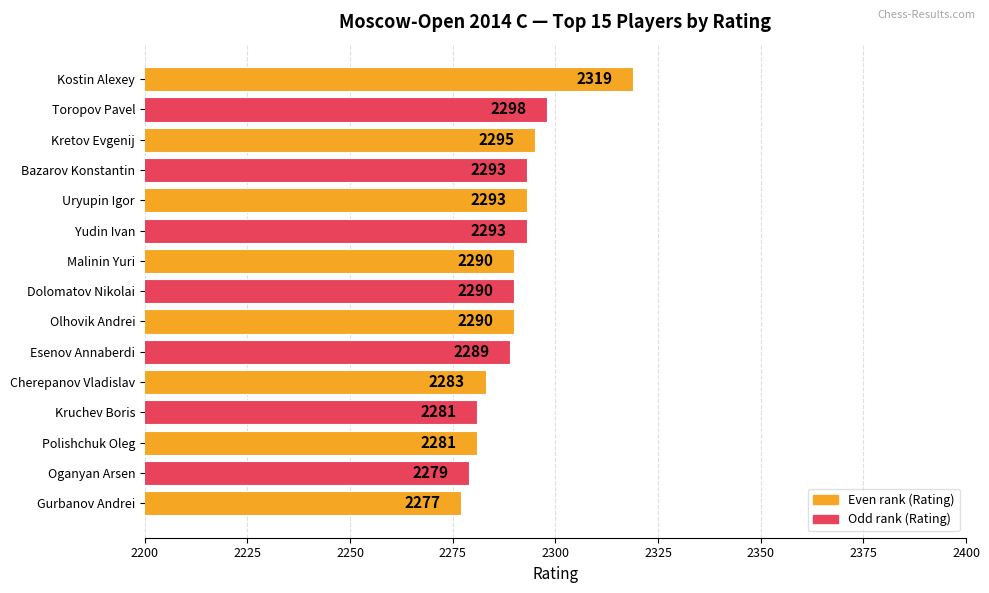

What is the label of the 5th bar from the bottom?

Cherepanov Vladislav